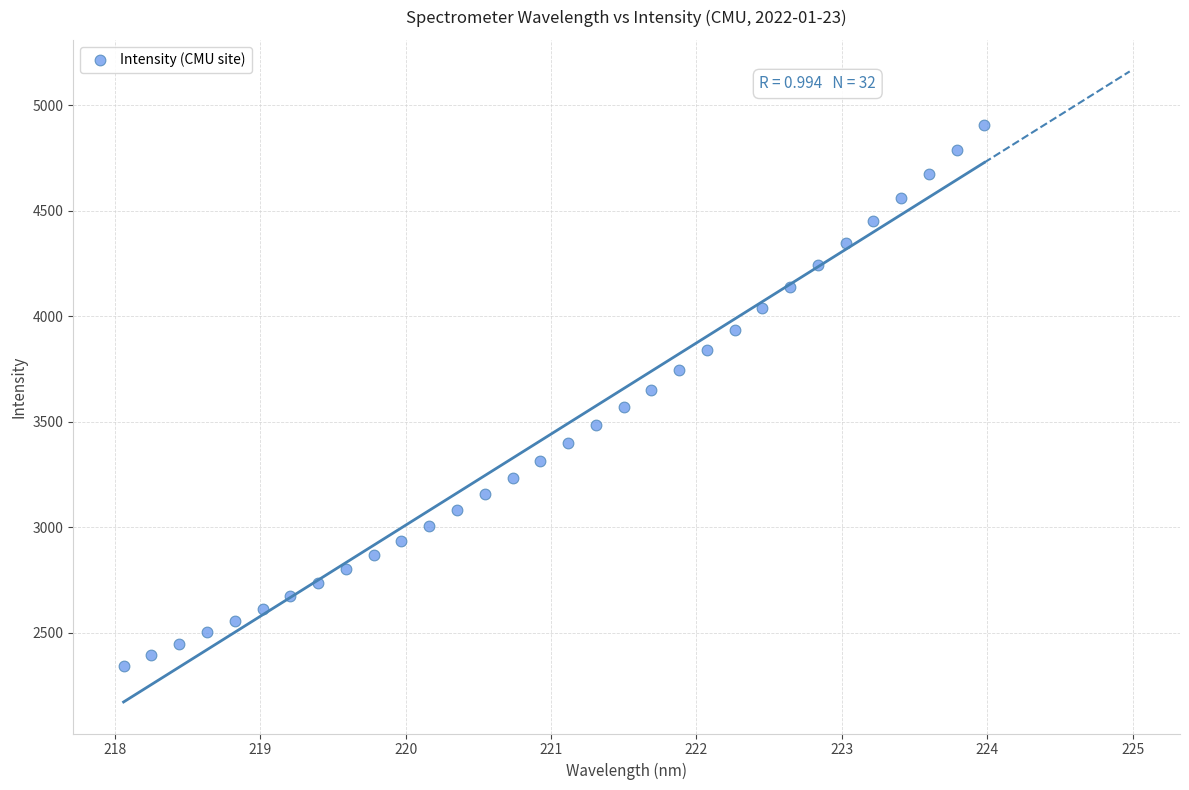

What is the range of X values (max minus min)?

5.9